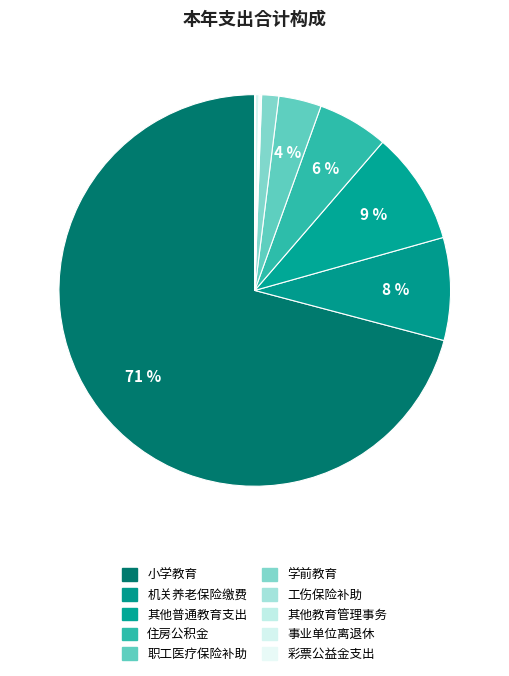

Rank the categories by value from lowest to highest.

用于教育事业的彩票公益金支出, 财政对工伤保险基金的补助, 其他教育管理事务支出, 事业单位离退休, 学前教育, 财政对职工基本医疗保险基金的补助, 住房公积金, 机关事业单位基本养老保险缴费支出, 其他普通教育支出, 小学教育